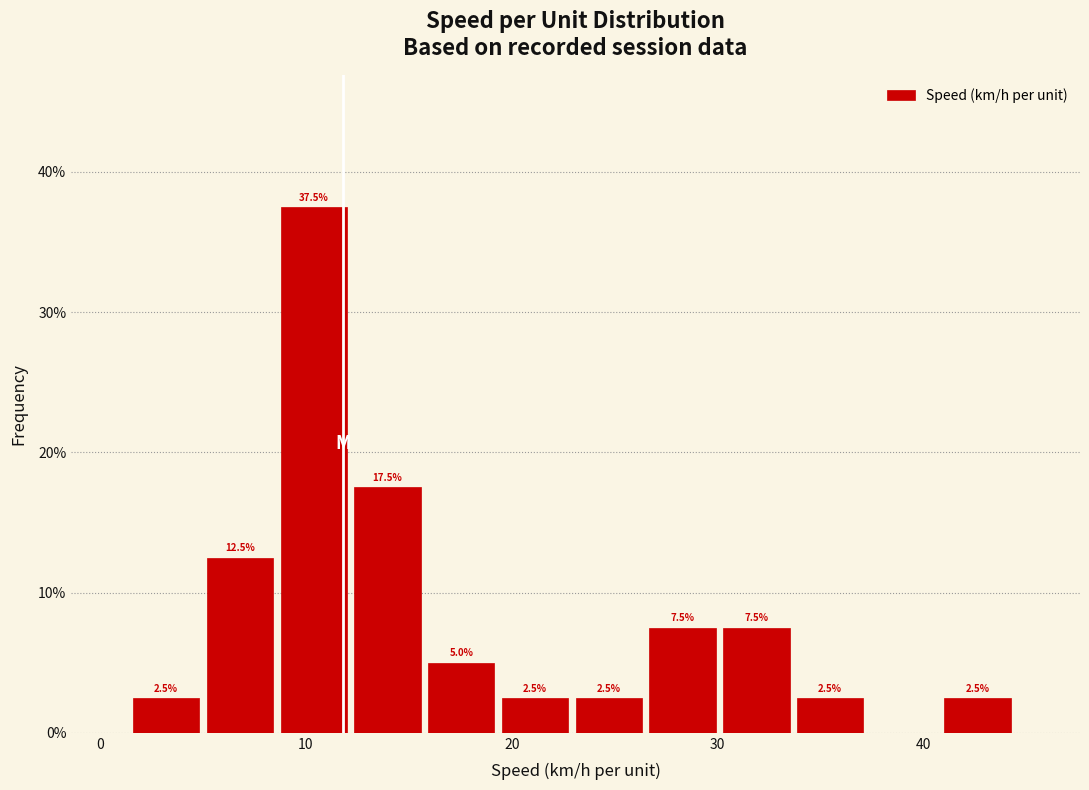

Read against the x-axis, roughly where is the centre of the tallest bar?

10